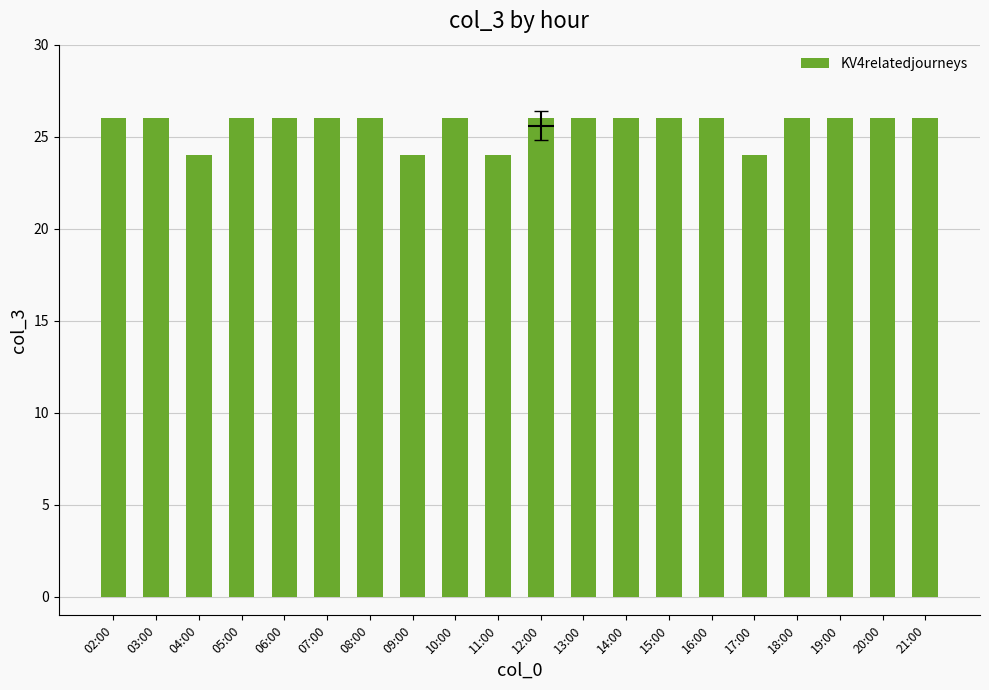

Reading right to left, list all the values displayed in this chart.

26	26	26	26	24	26	26	26	26	26	24	26	24	26	26	26	26	24	26	26